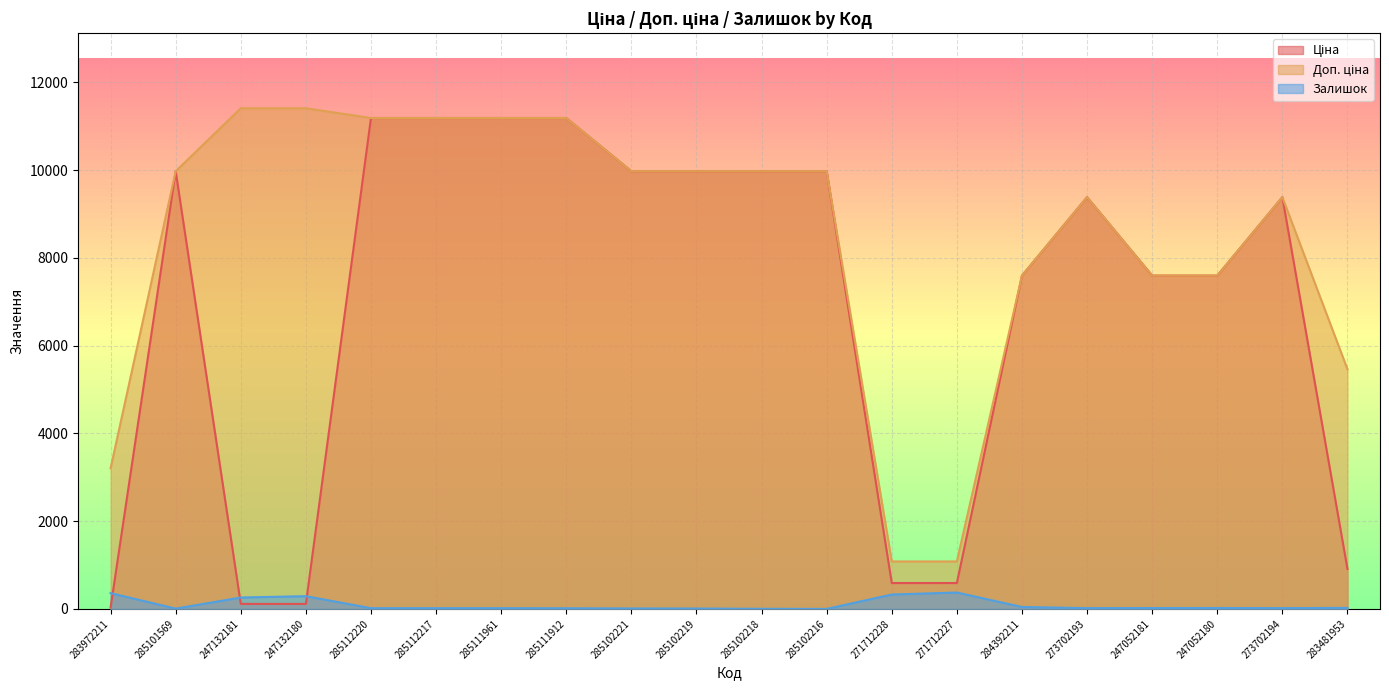

Rank the series at 283481953 from highest to lowest value.

Доп. ціна, Ціна, Залишок